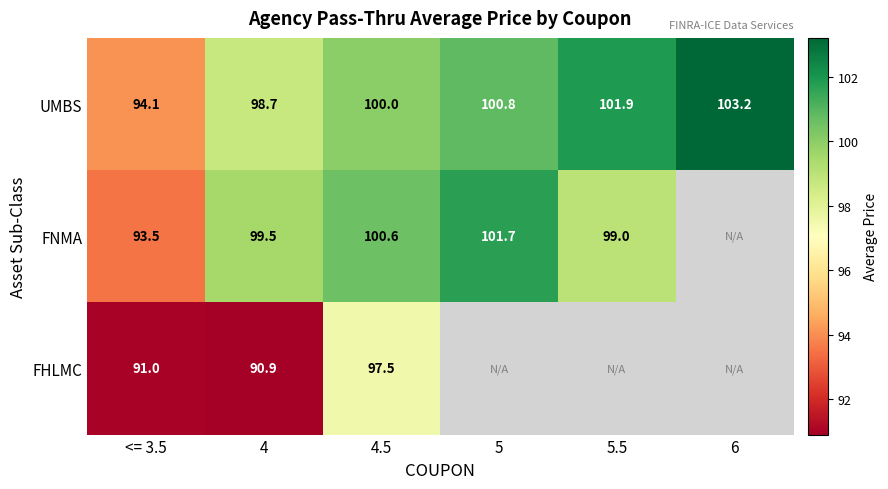

At which category is the sum across all series the highest?

4.5